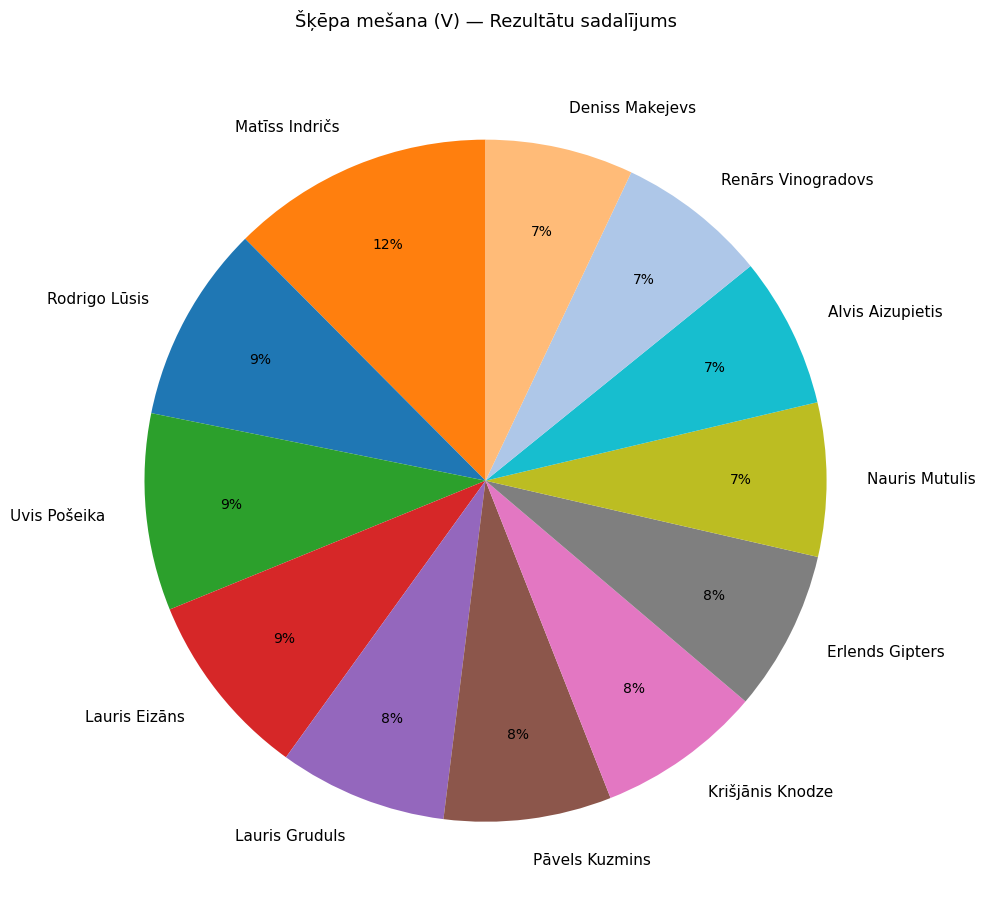

True or false: Renārs Vinogradovs accounts for 14% of the total.

False